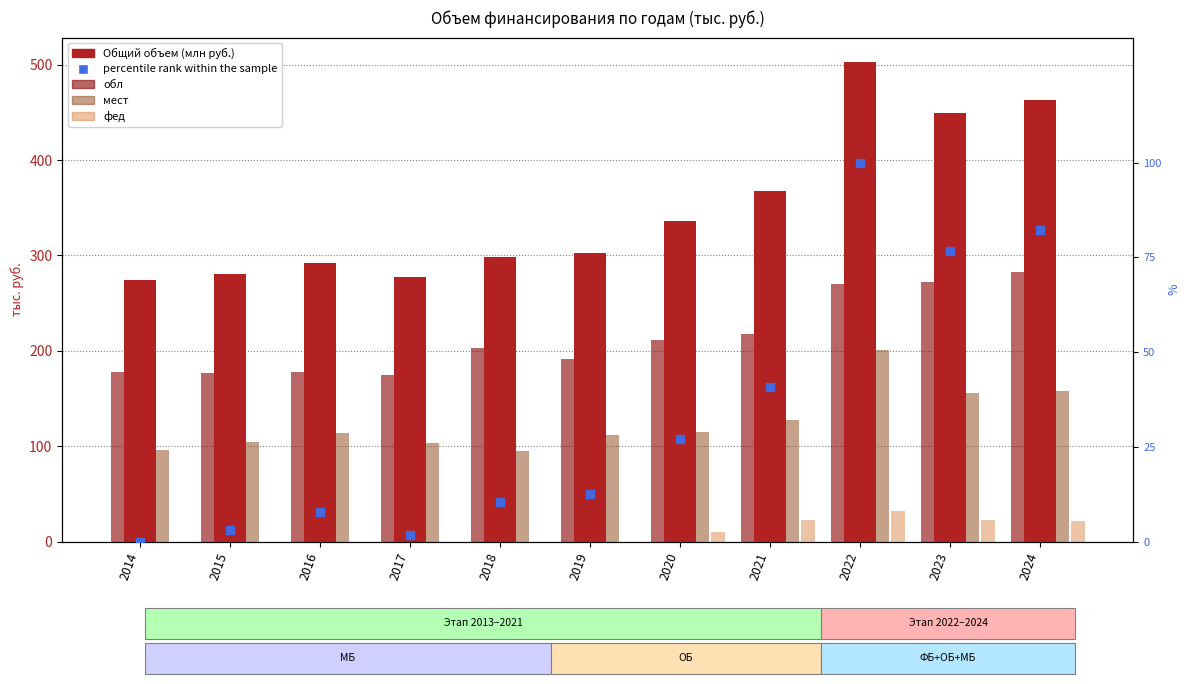

Which series has the largest total across all categories?

Общий объем (млн руб.)